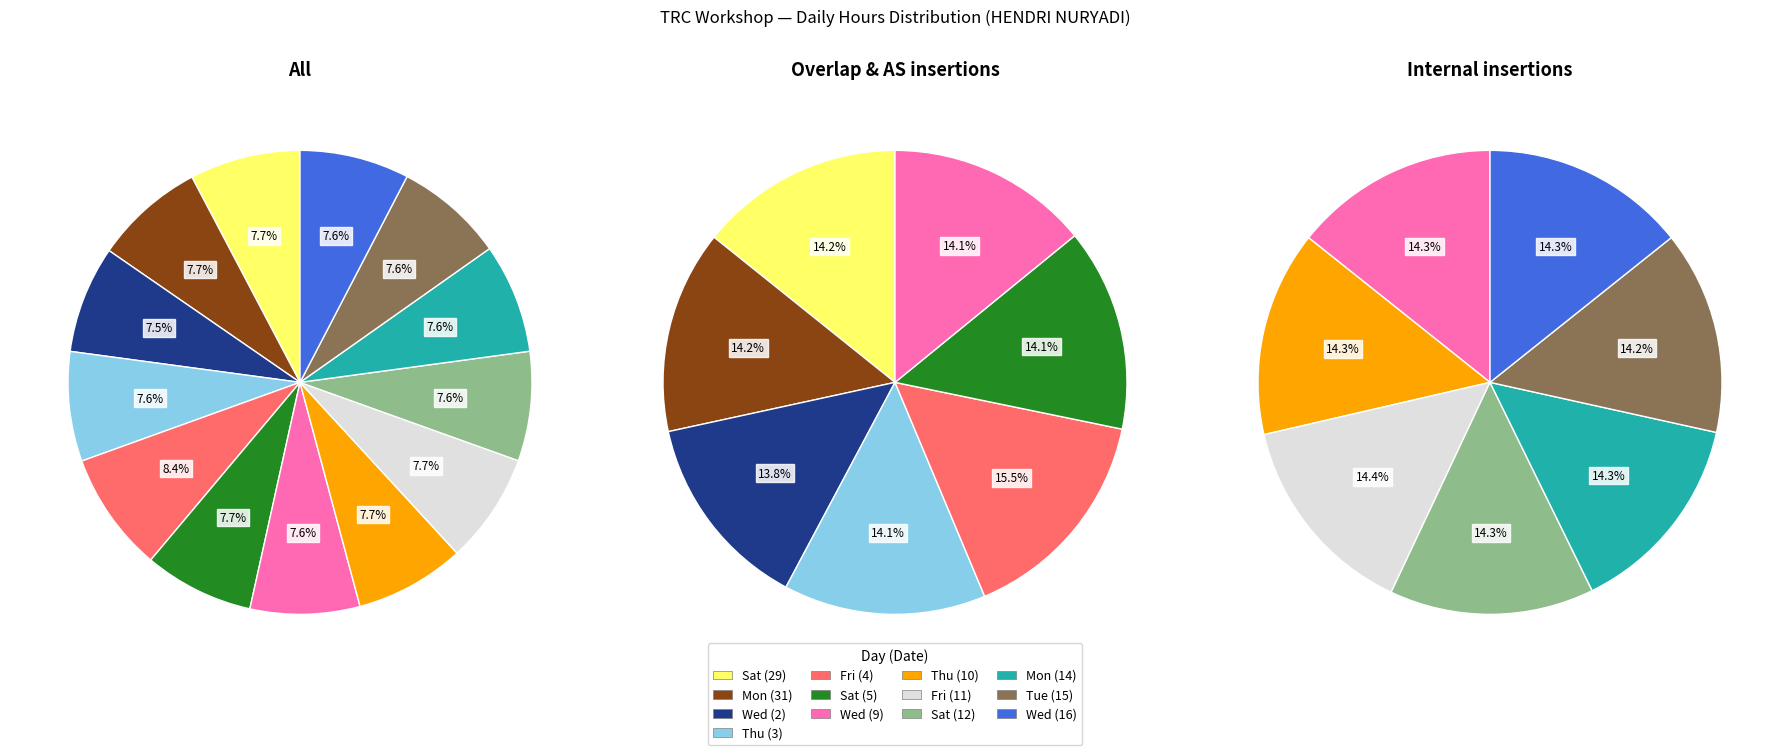

Which category has the smallest portion of the pie?

Wed (2)